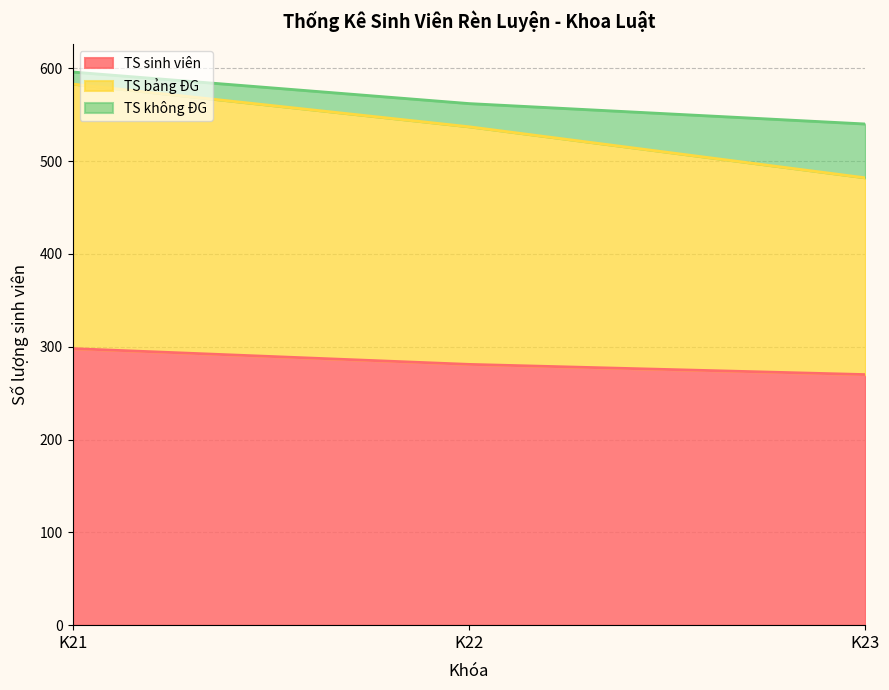

What is the maximum value for TS sinh viên?

298